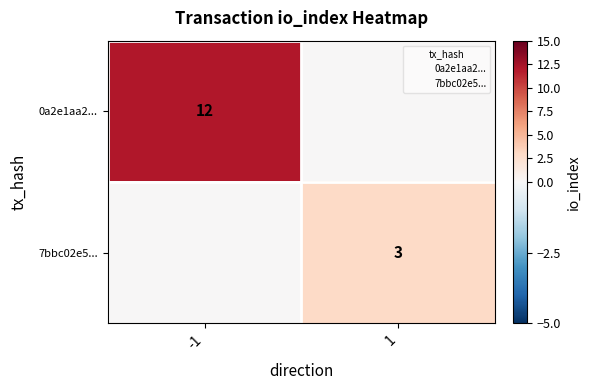

The 0a2e1aa2... series shows 6 at -1. True or false?

False